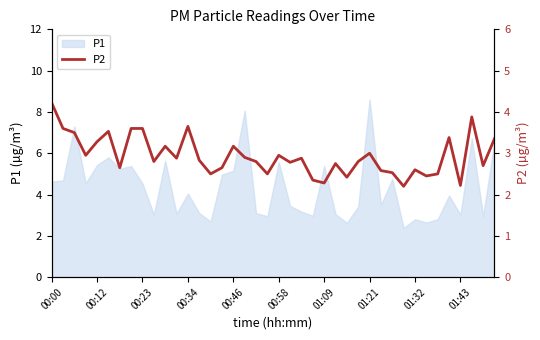

At which category does the chart reach its peak across all series?

00:00